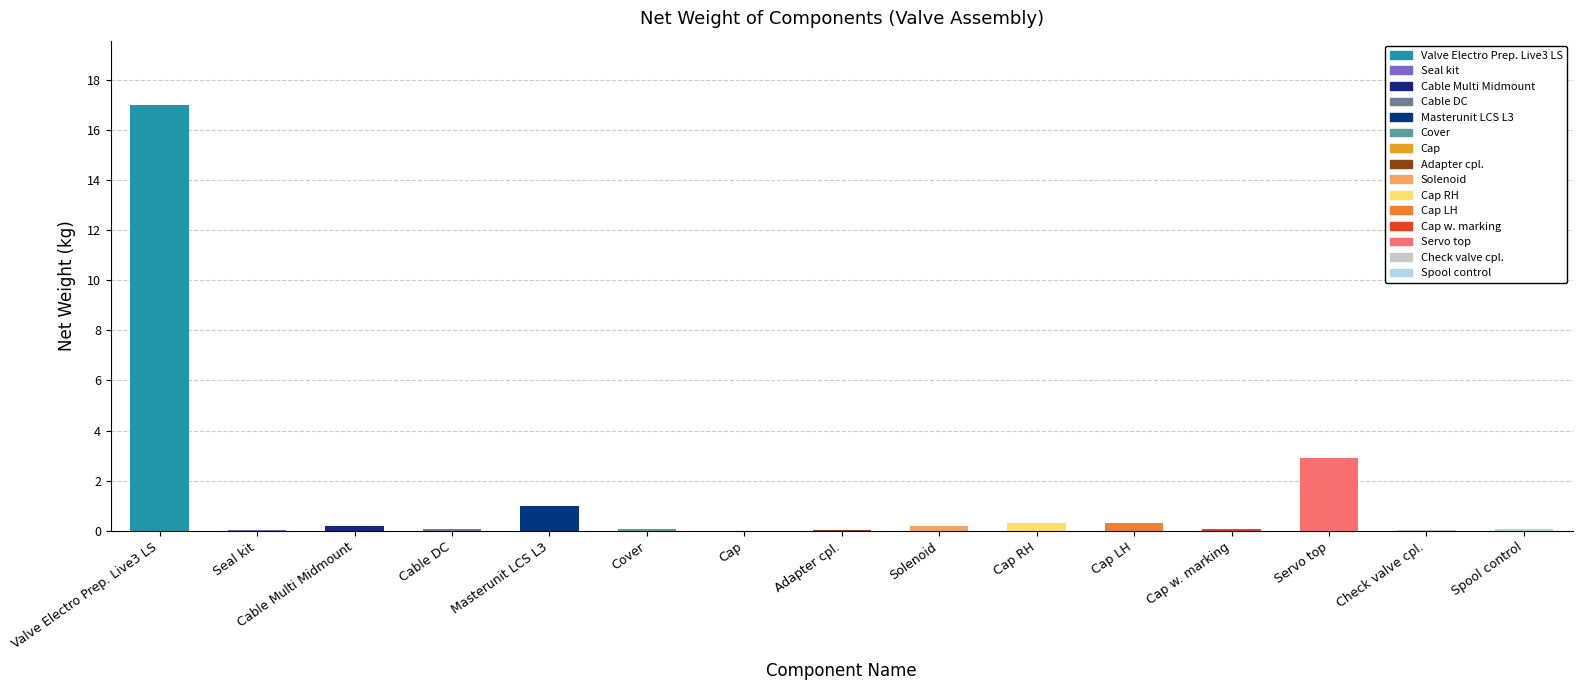

What is the sum of all values?

22.3